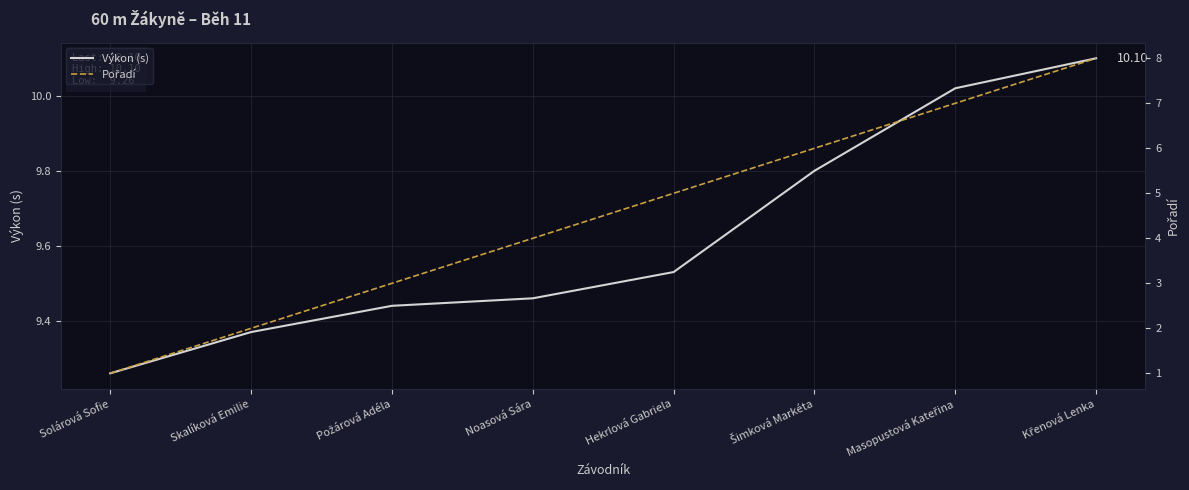

At which label does Pořadí first exceed 5?

Šimková Markéta